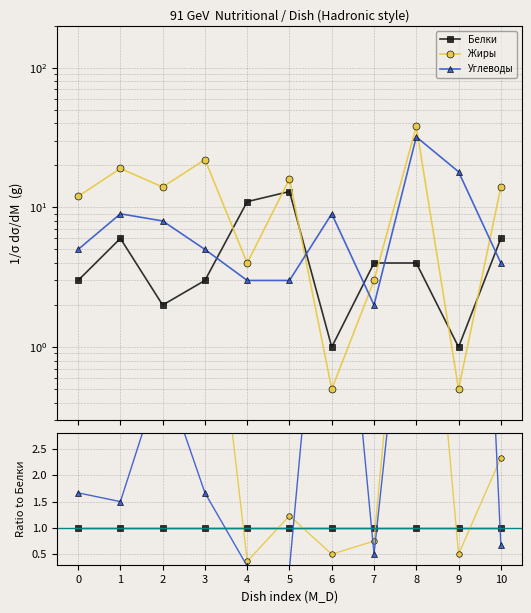

Reading left to right, extract all data points from this chart.

Белки: 0=1.0	1=1.0	2=1.0	3=1.0	4=1.0	5=1.0	6=1.0	7=1.0	8=1.0	9=1.0	10=1.0
Жиры: 0=4.0	1=3.2	2=7.0	3=7.3	4=0.4	5=1.2	6=0.5	7=0.8	8=9.5	9=0.5	10=2.3
Углеводы: 0=1.7	1=1.5	2=4.0	3=1.7	4=0.3	5=0.2	6=9.0	7=0.5	8=8.0	9=18.0	10=0.7